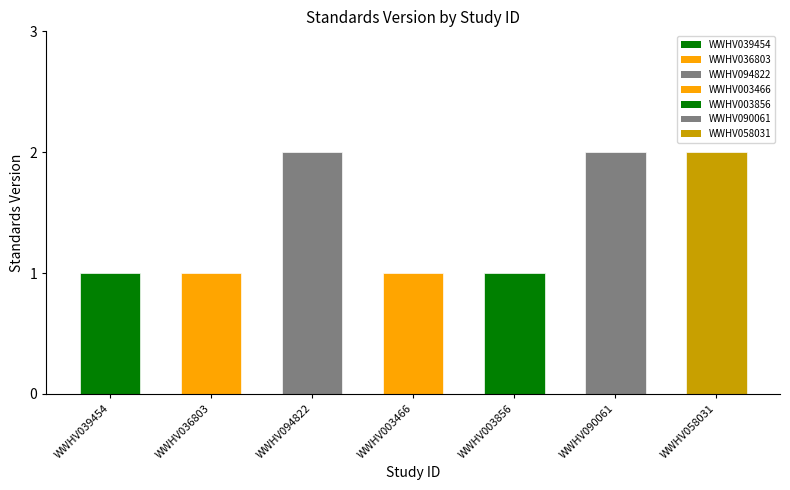

At which label is the value closest to 1?

WWHV039454